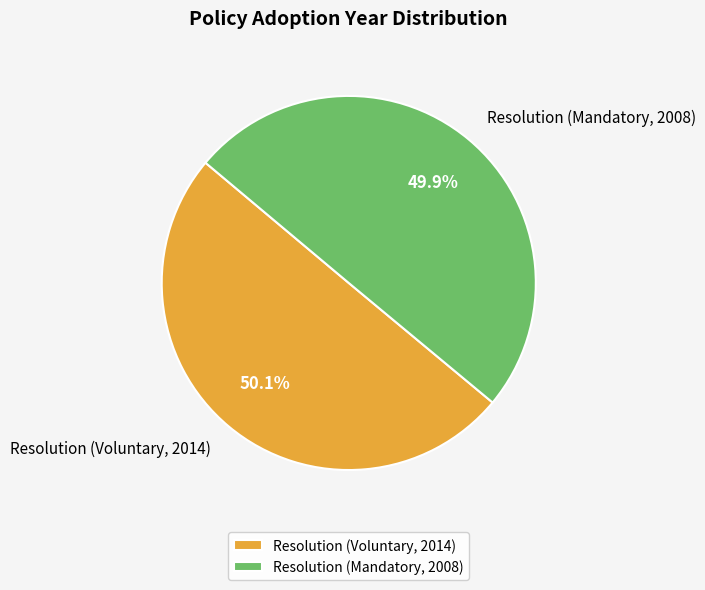

Rank the categories by value from highest to lowest.

Resolution (Voluntary, 2014), Resolution (Mandatory, 2008)